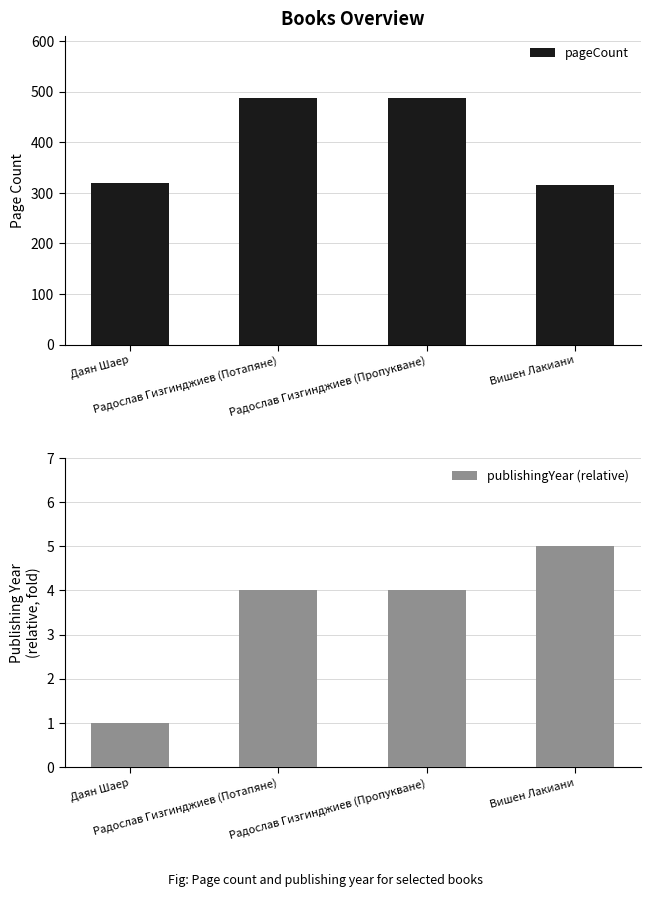

Does the chart contain any negative values?

No